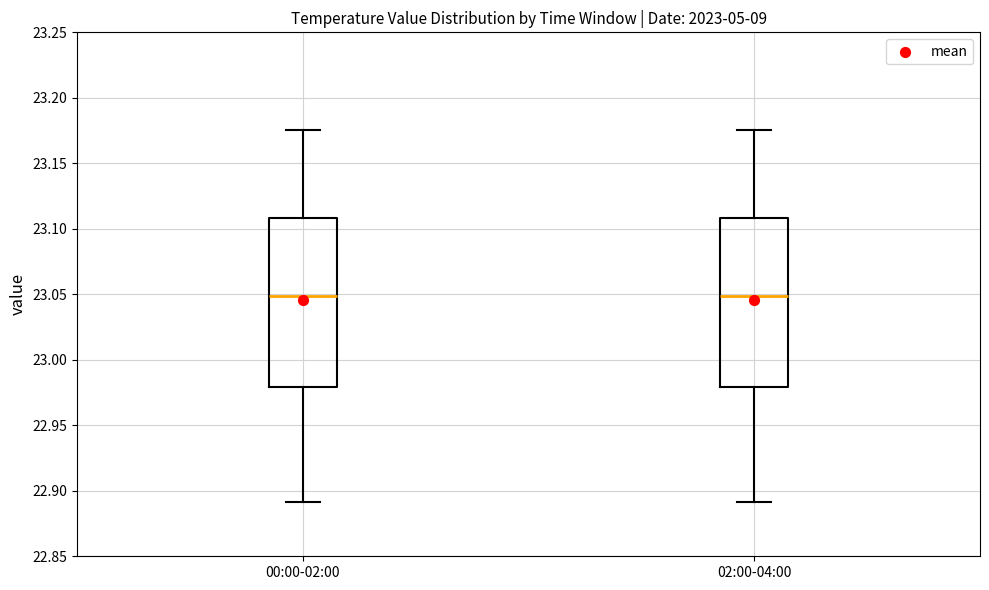

Where does the lower whisker of the box for 00:00-02:00 end on the y-axis? The values are not printed on the chart, so give them approximately, as read against the axis.

22.890